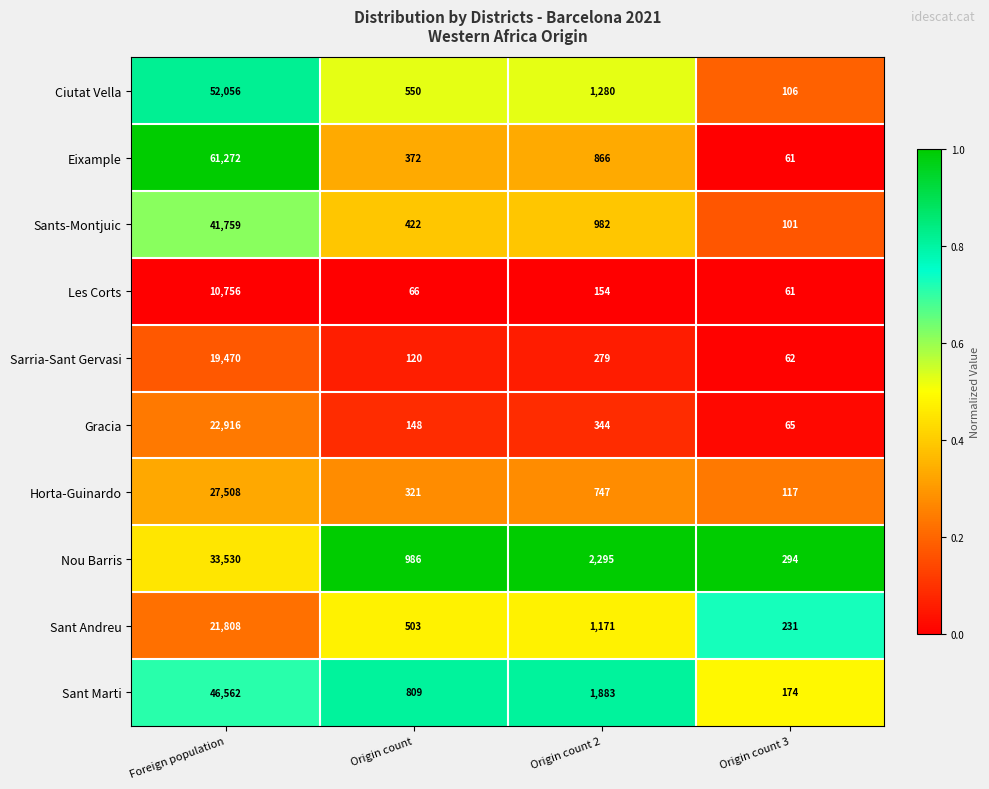

Which series has the largest total across all categories?

Eixample